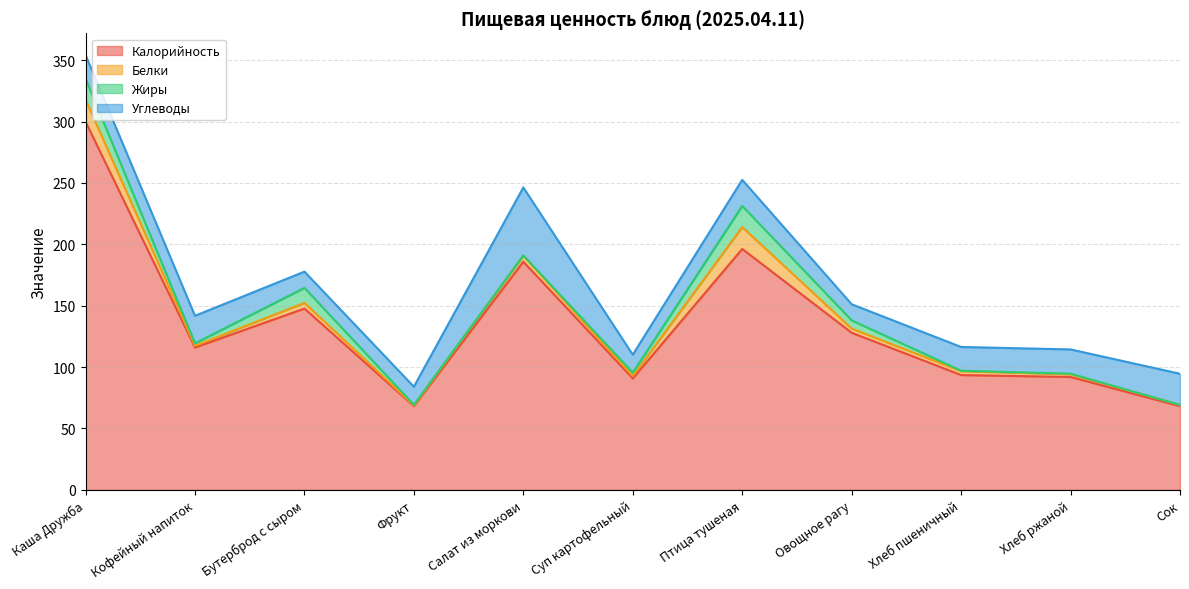

What is the difference between the maximum and minimum values in the Жиры series?

17.2